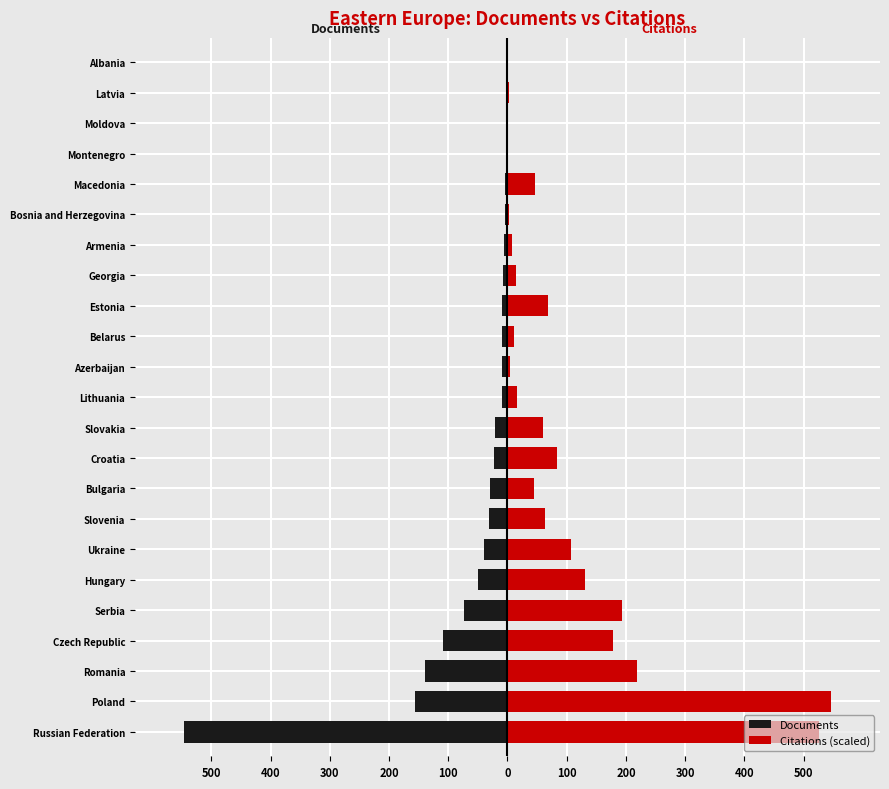

What is the total value across all series at Czech Republic?

69.4